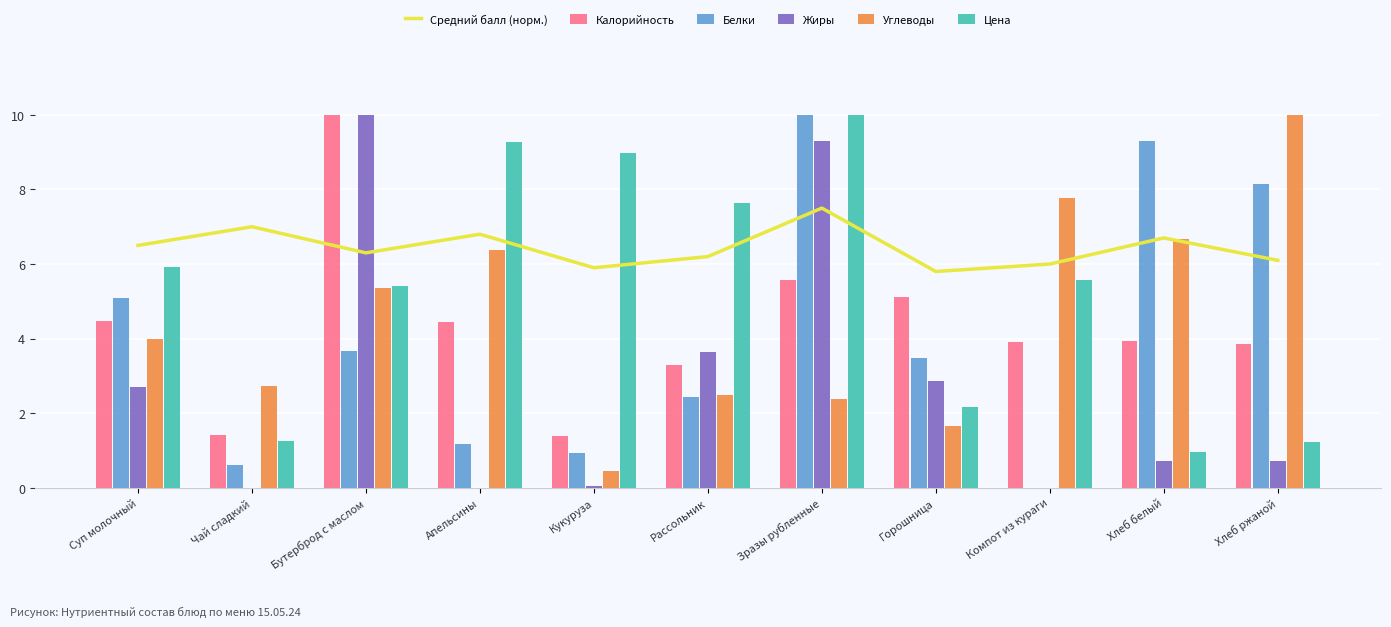

What is the spread (max minus min) of values at Хлеб ржаной?

9.3